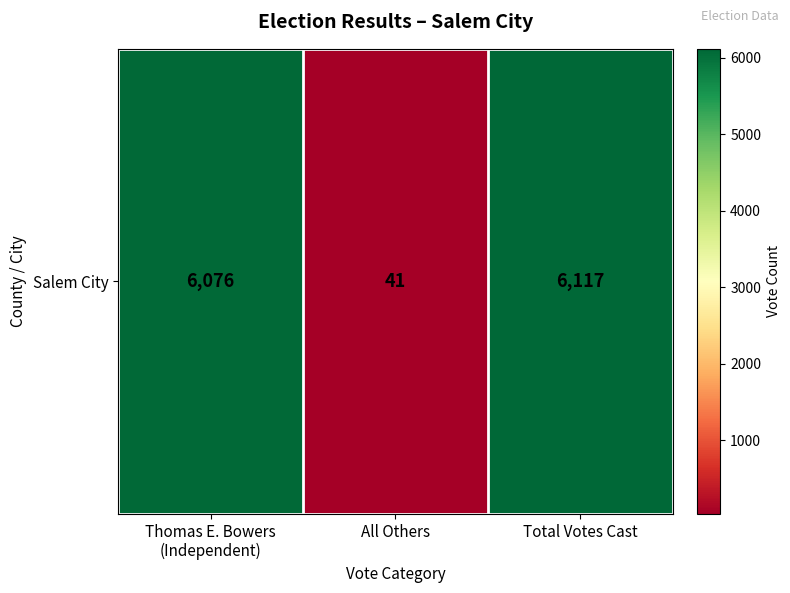

Reading left to right, what are all the values shown in this chart?

Thomas E. Bowers
(Independent)=6076	All Others=41	Total Votes Cast=6117